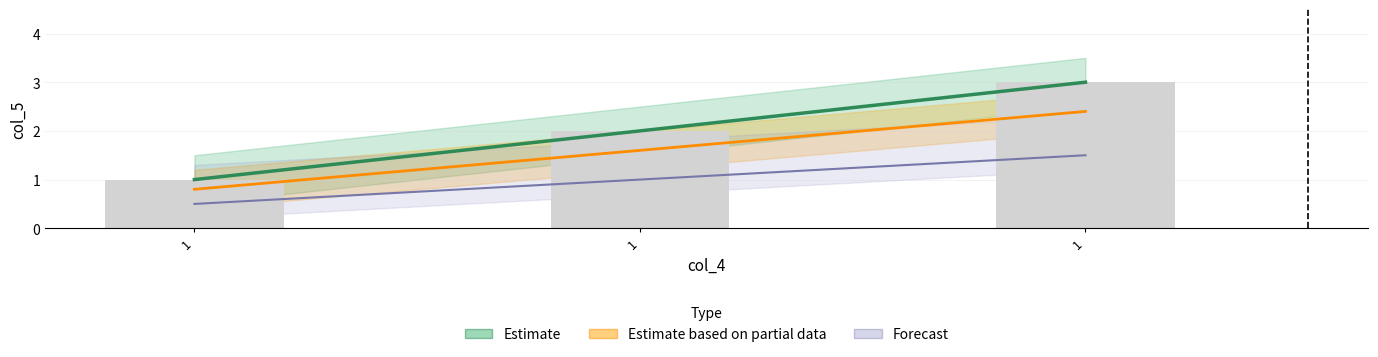

What is the greatest value displayed?

3.0